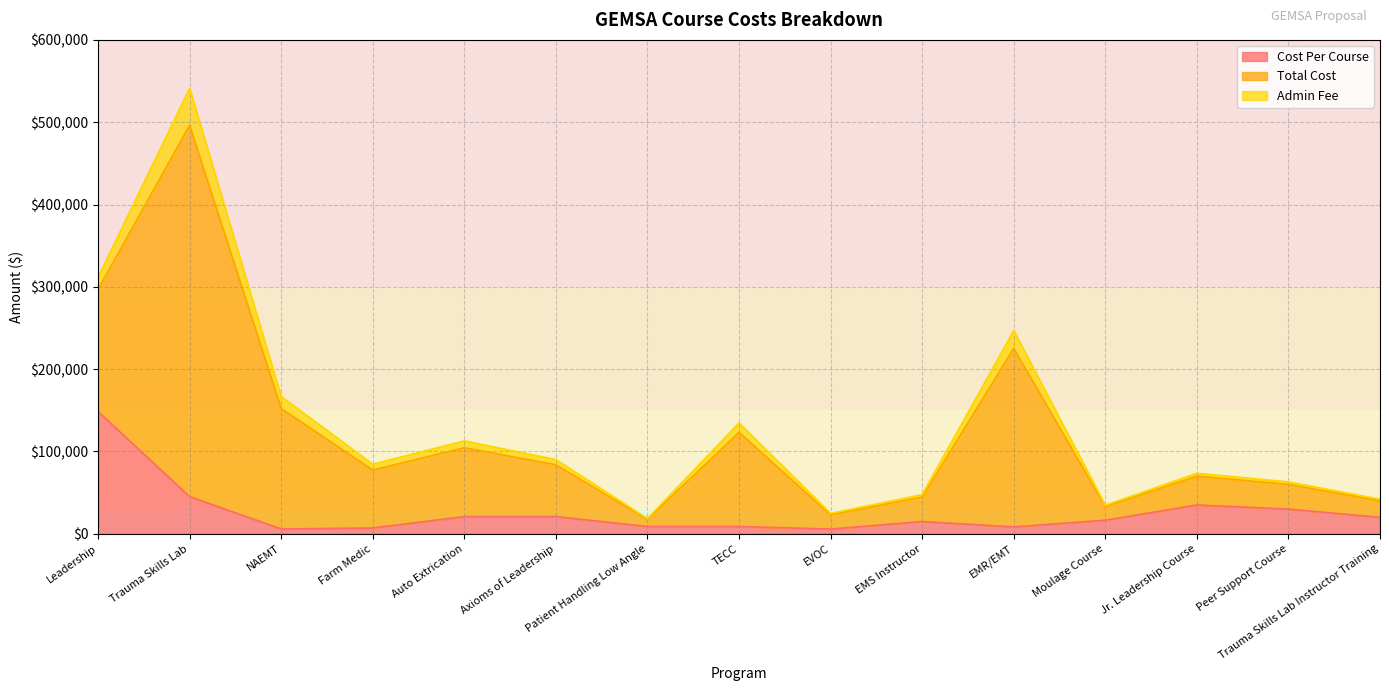

What is the difference between the highest and lowest values at Farm Medic?

63360.0